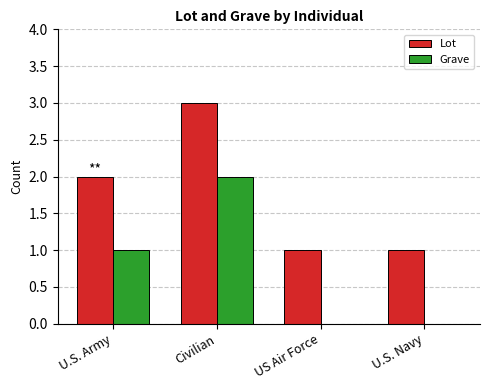

True or false: Lot has a value of 3 at Civilian.

True